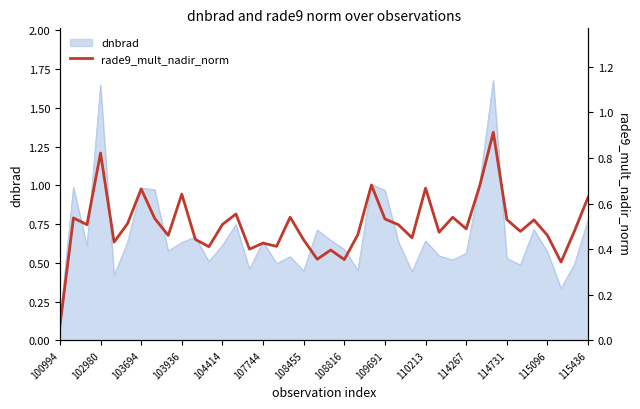

True or false: the data shows 0.9 at 17.

False